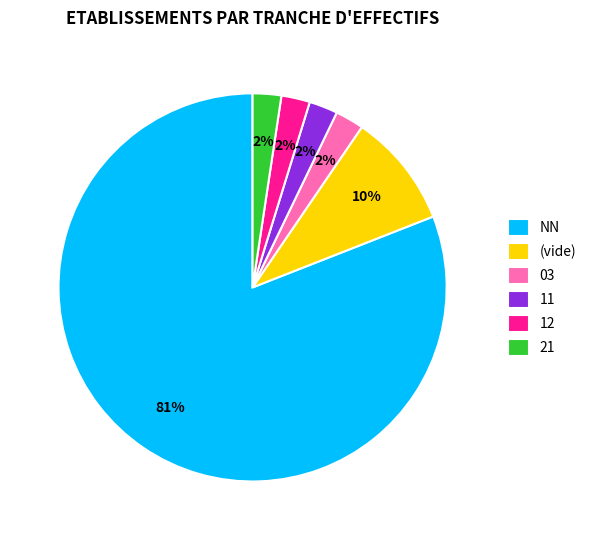

Is the sum of 11 and NN greater than half?

Yes